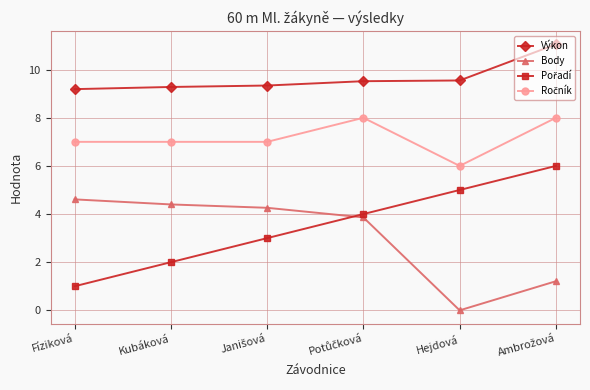

Count the number of categories in the chart.

6